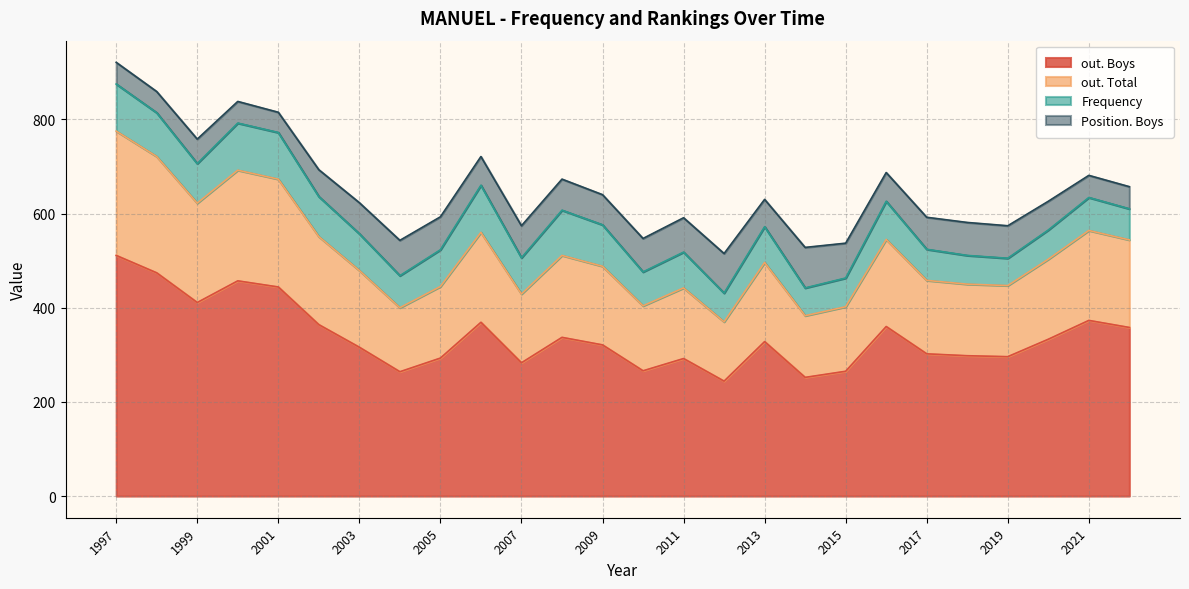

What value does the out. Total series have at 2011, to the nearest 5?

150